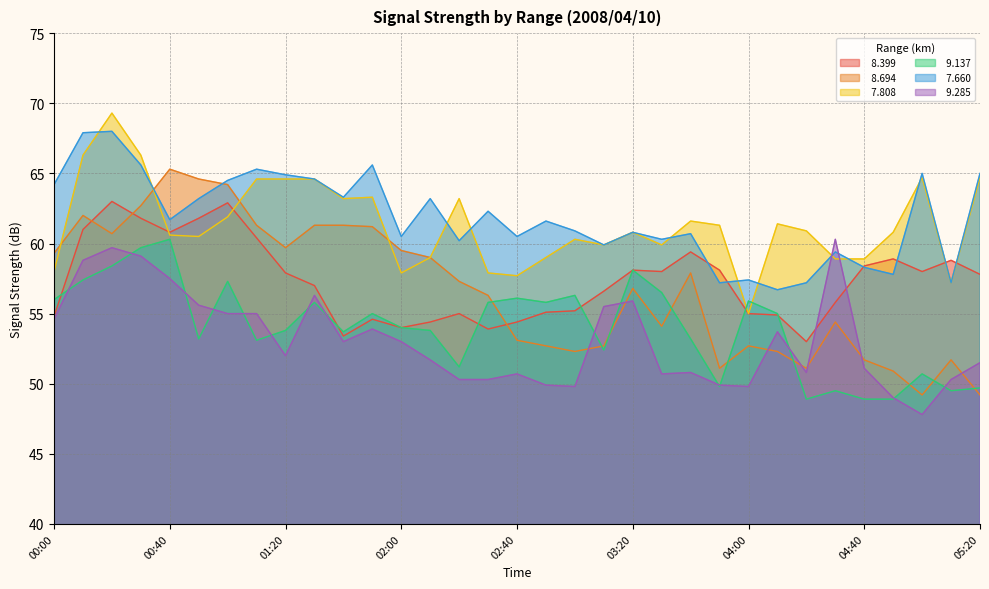

Where is   8.399 nearest to the value 58?

03:30